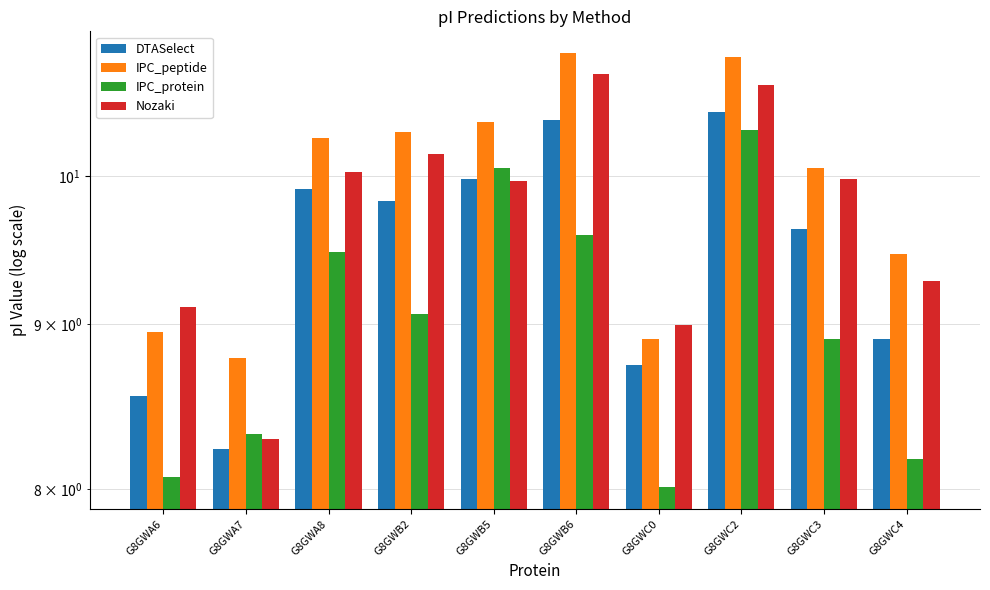

At which label is DTASelect closest to 9?

G8GWC4